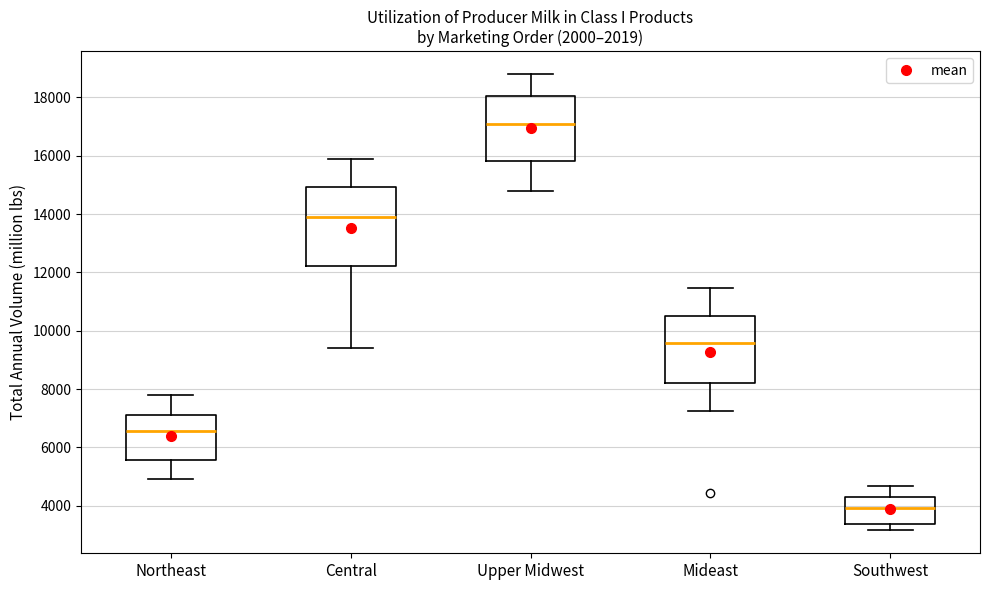

Reading left to right, read every box against the y-axis: the position of its median line, the range the box covers, and the ends of its whiskers. The values are not printed on the chart, so give them approximately, as read against the axis.

Northeast: median 6600, box 5600 to 7200, whiskers 5000 to 7800
Central: median 14000, box 12200 to 15000, whiskers 9400 to 15800
Upper Midwest: median 17200, box 15800 to 18000, whiskers 14800 to 18800
Mideast: median 9600, box 8200 to 10600, whiskers 7200 to 11400
Southwest: median 4000, box 3400 to 4400, whiskers 3200 to 4600